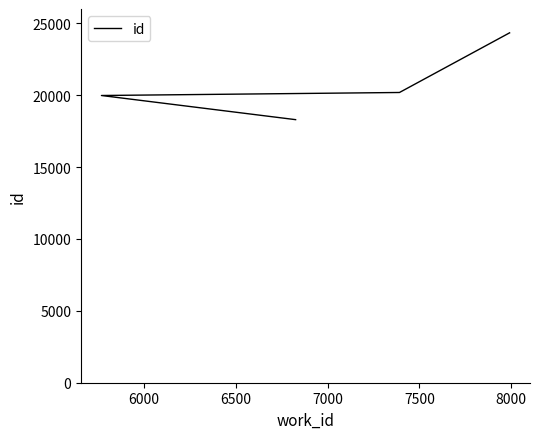

What is the difference between the second highest and second lowest values?

210